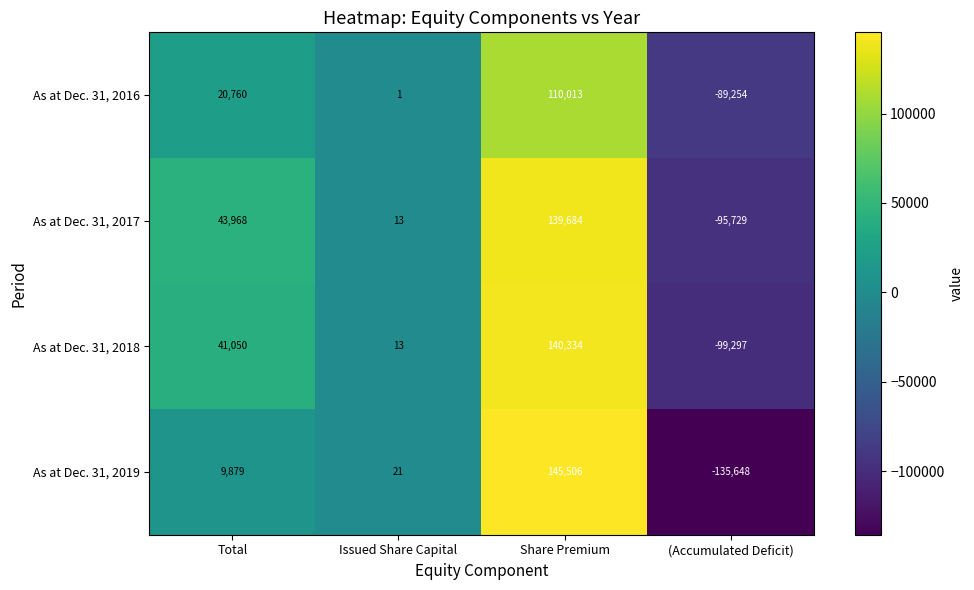

What is the difference between the highest and lowest values at (Accumulated Deficit)?

46394